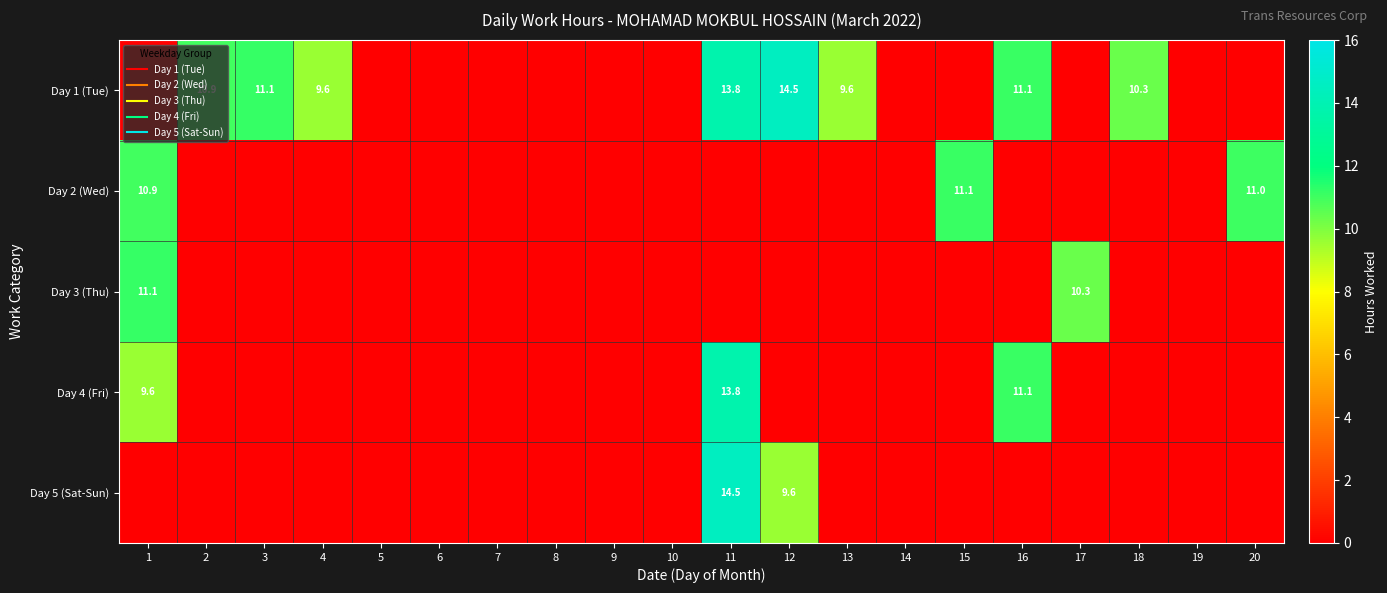

What is the maximum value for Day 4 (Fri)?

13.8